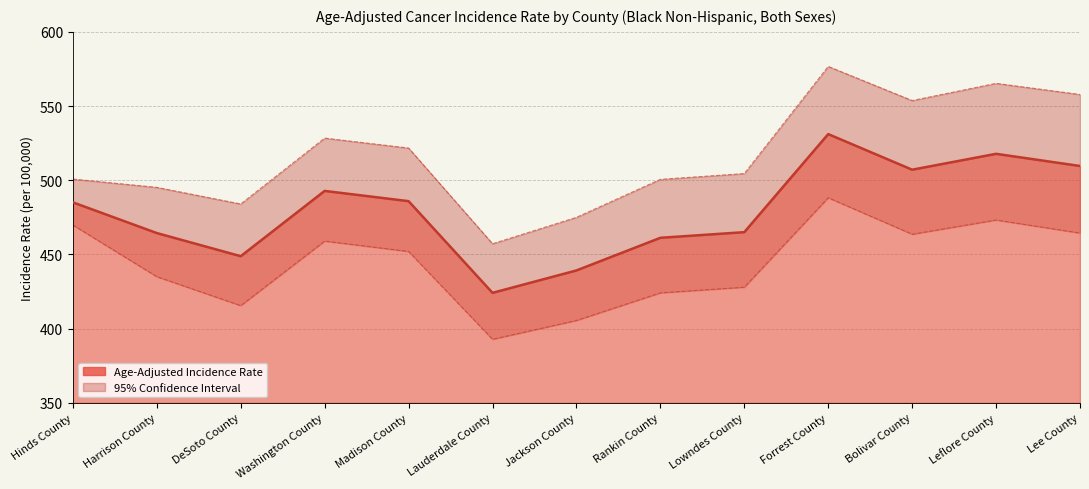

What is the label of the 11th point from the left?

Bolivar County